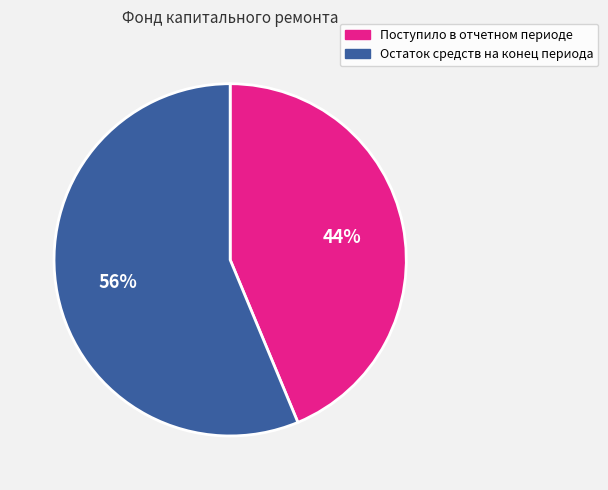

The Поступило в отчетном периоде slice represents 51% of the pie. True or false?

False